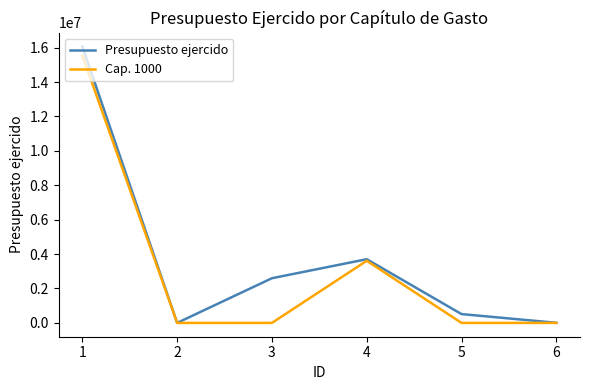

What is the greatest value displayed?

16065858.7